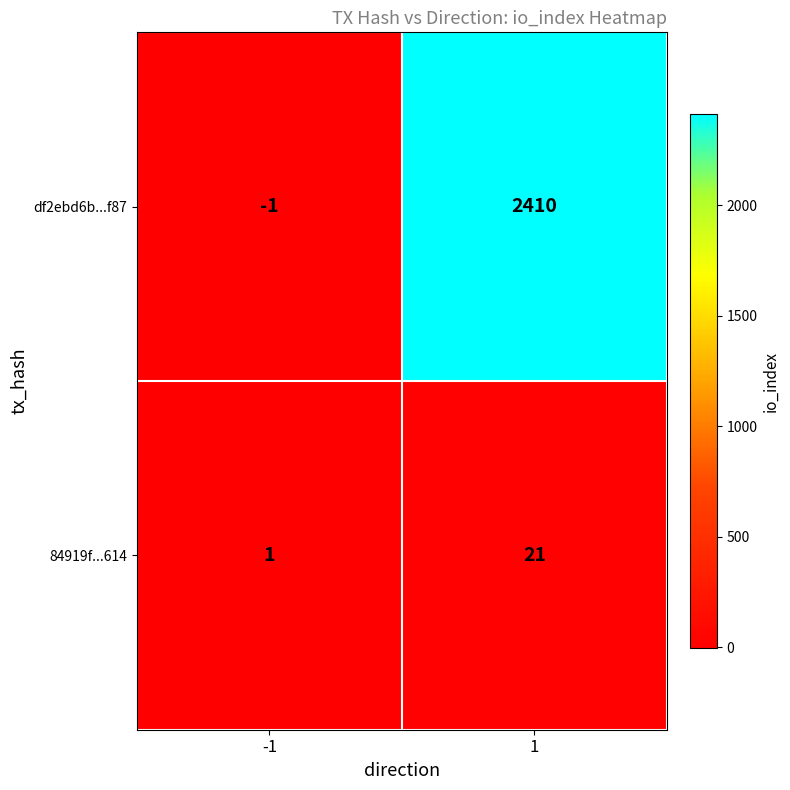

What is the total value across all series at 1?

2431